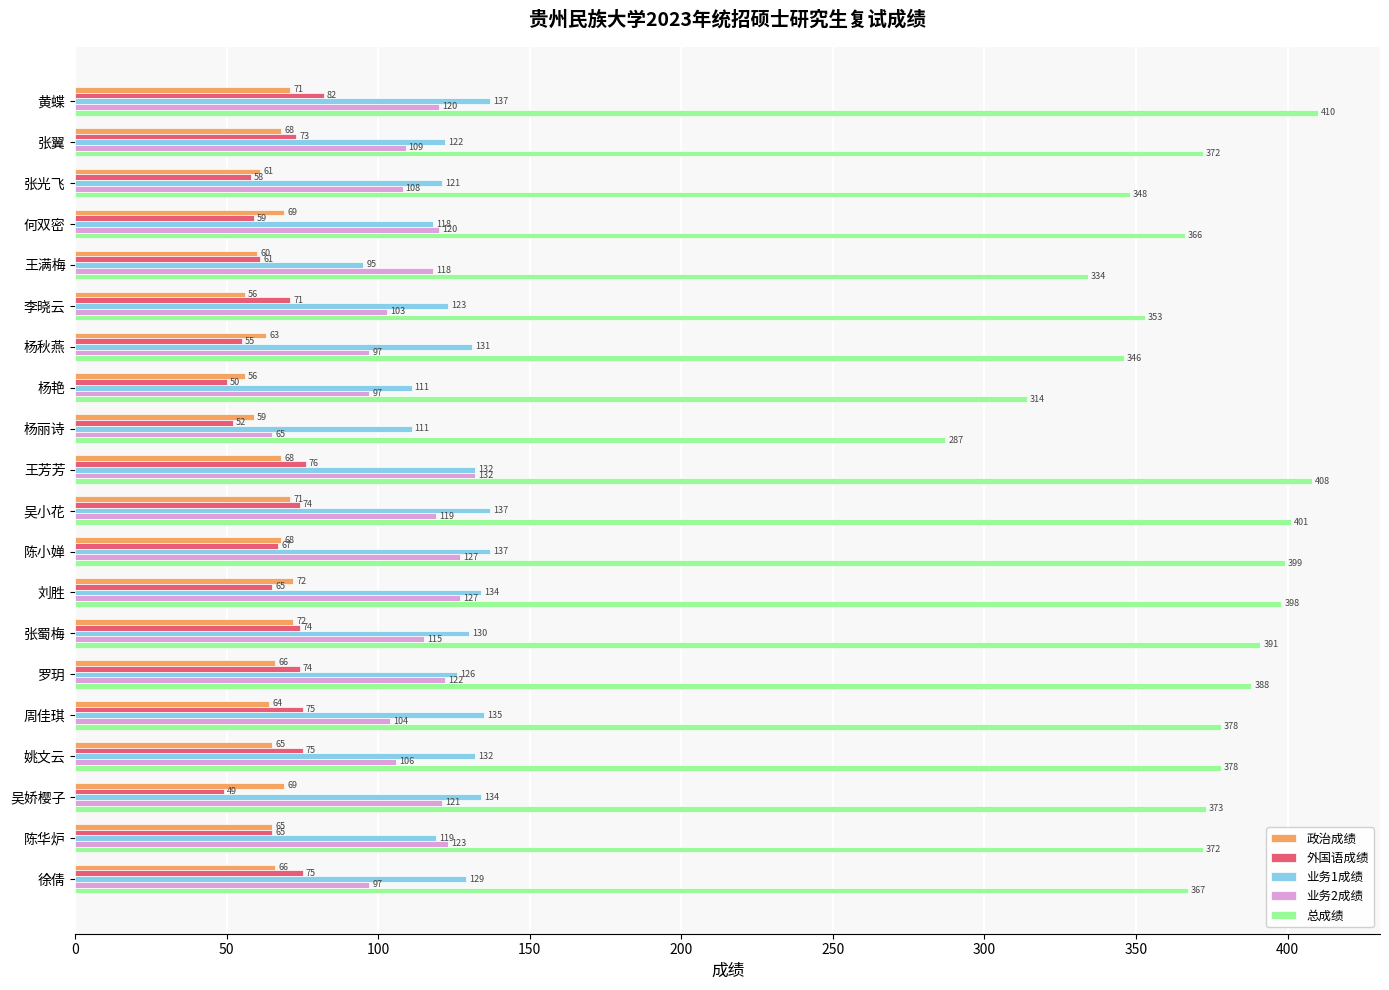

Which series changed the most between 吴小花 and 吴娇樱子?

总成绩